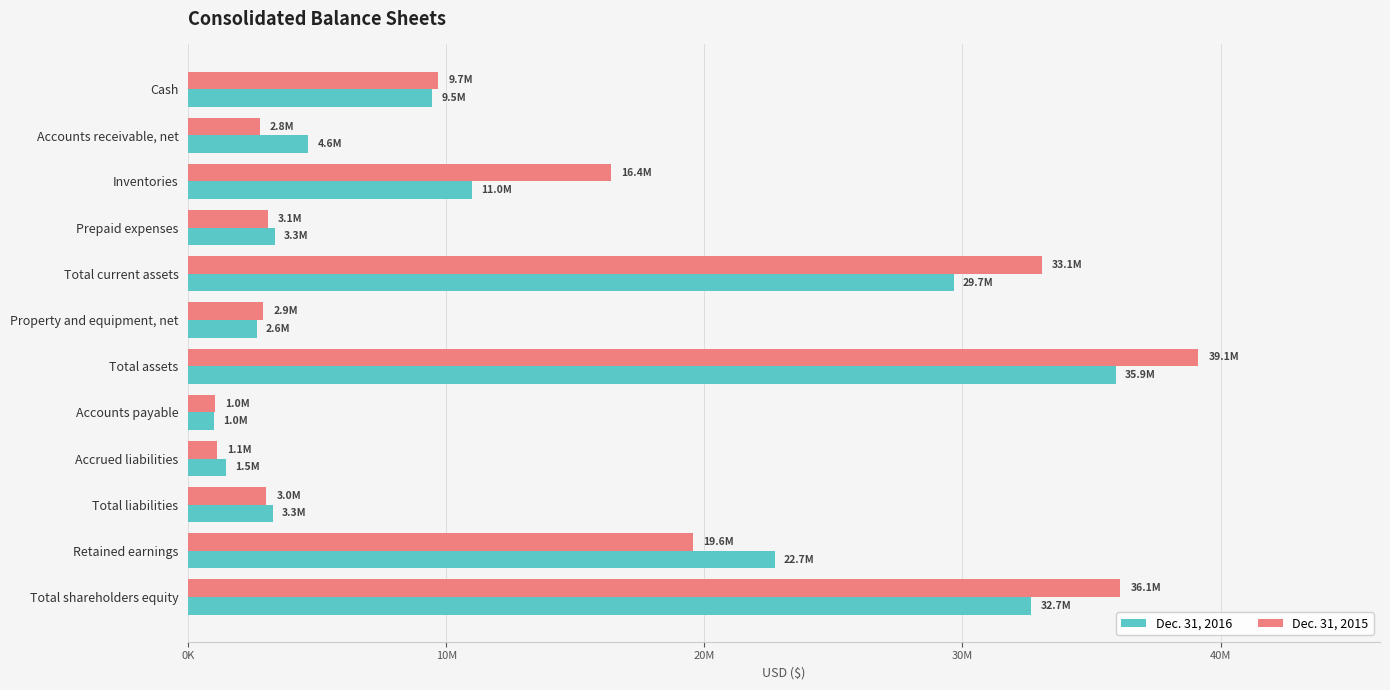

What are all the series names shown in the legend?

Dec. 31, 2016, Dec. 31, 2015